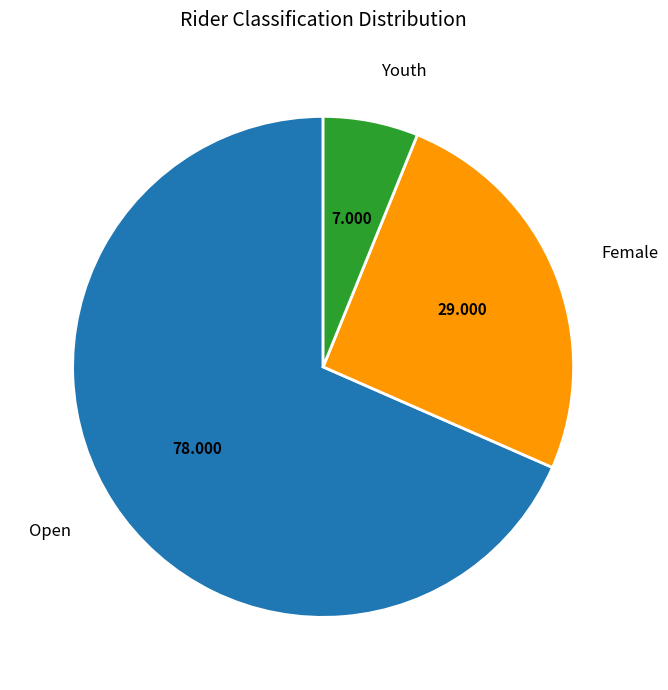

Do Open and Youth together represent more than half of the pie?

Yes